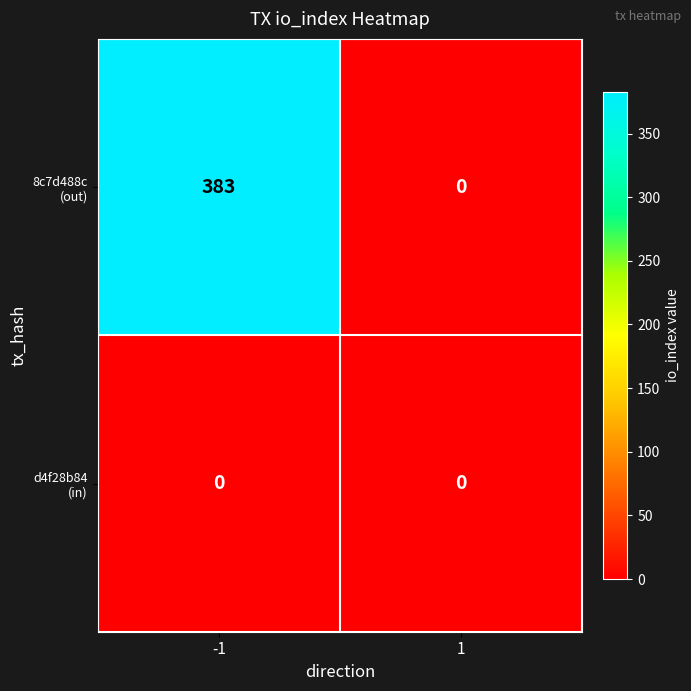

At which category does the chart reach its peak across all series?

-1